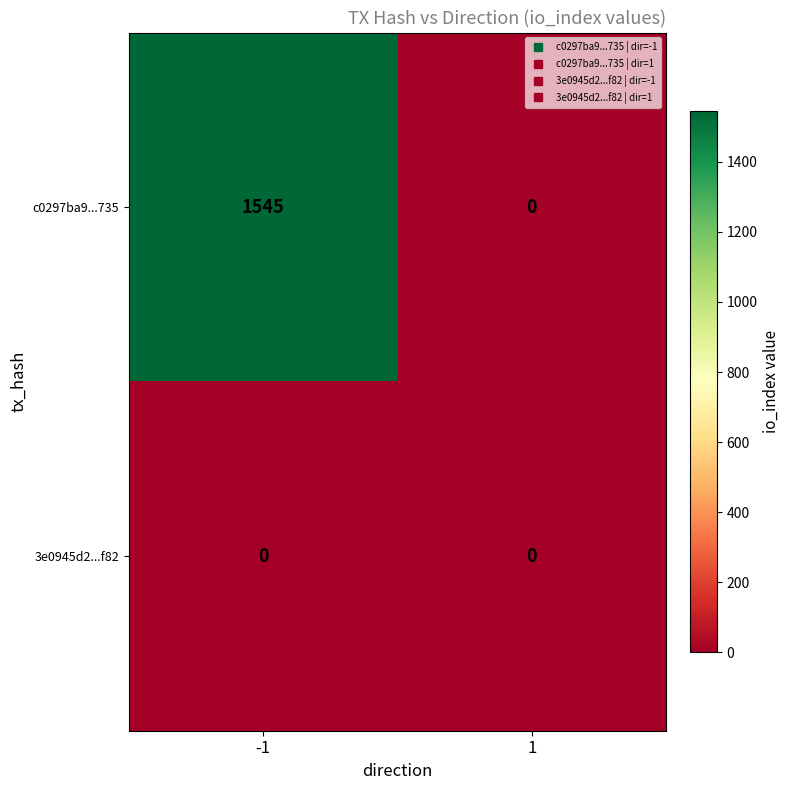

Which series has the largest total across all categories?

c0297ba9...735